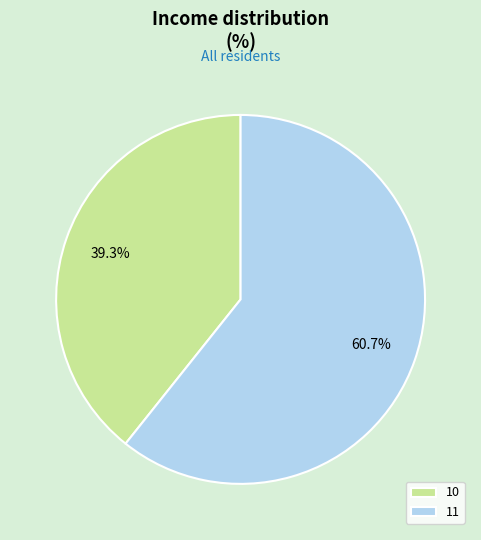

Approximately how many times larger is the value at 11 compared to 10?

1.5